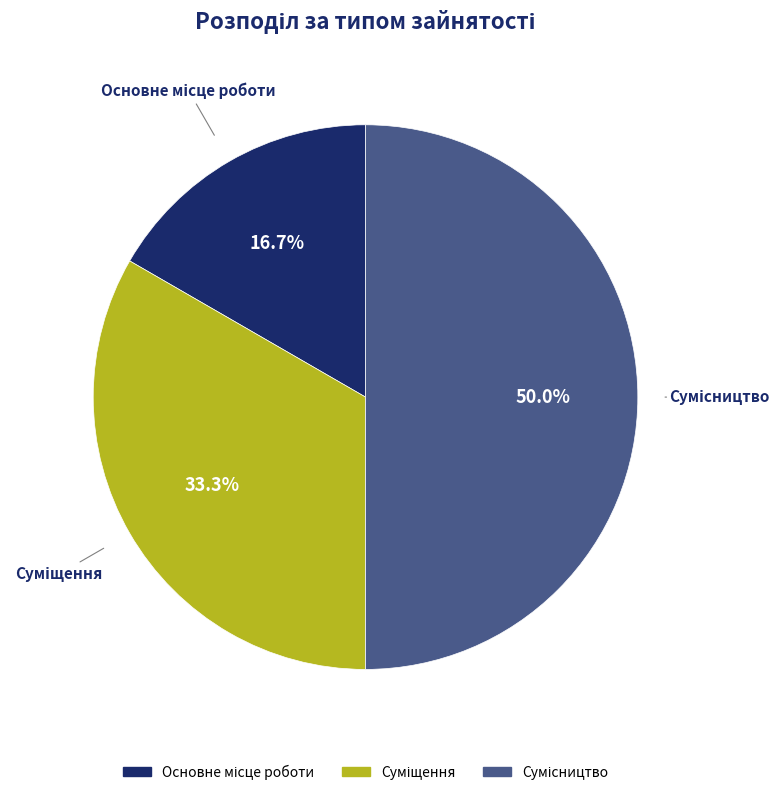

Which slice is the largest?

Сумісництво